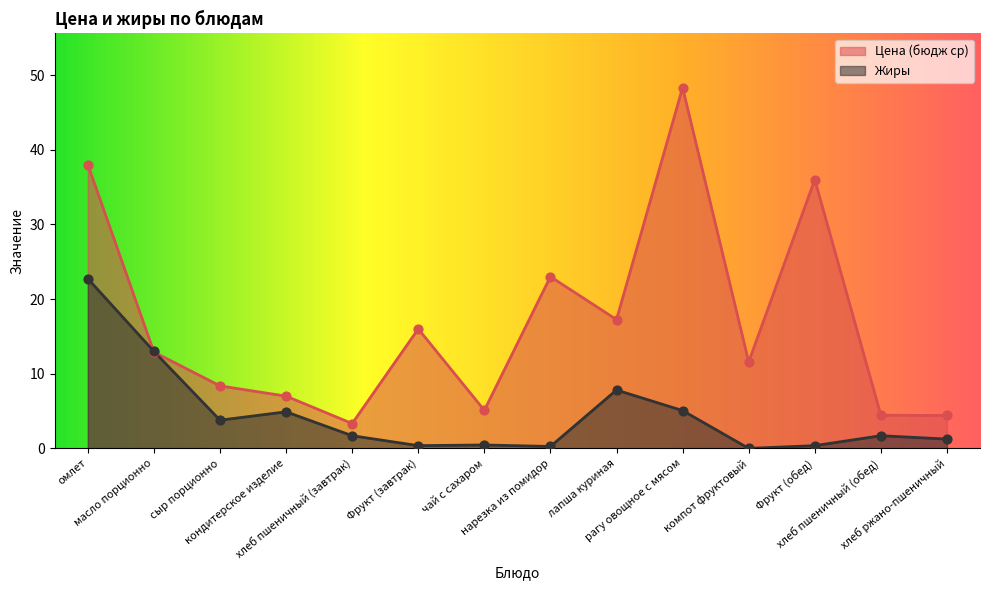

Is the value of Цена (бюдж ср) at рагу овощное с мясом greater than the value of Жиры at кондитерское изделие?

Yes